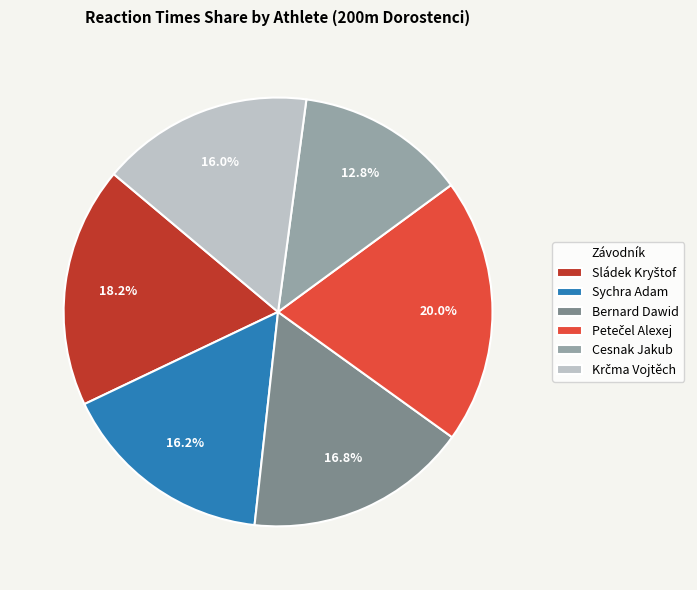

To the nearest percent, what is the difference between the largest and smallest slice percentages?

7%